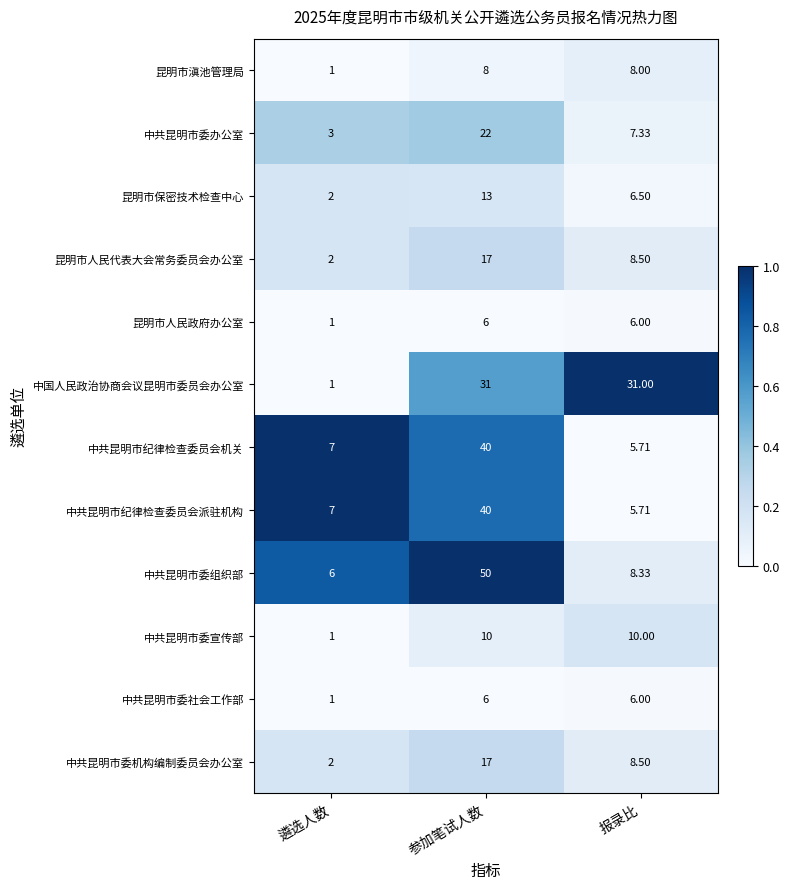

Is the value of 昆明市人民政府办公室 at 报录比 greater than the value of 昆明市滇池管理局 at 报录比?

No